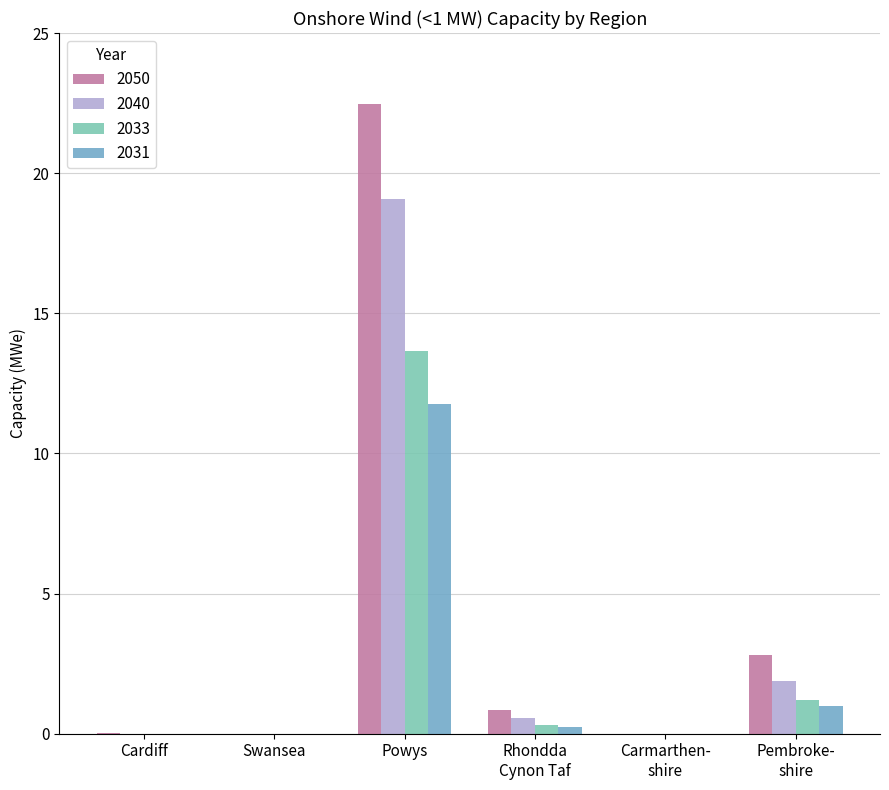

The 2040 series shows 8.2 at Powys. True or false?

False